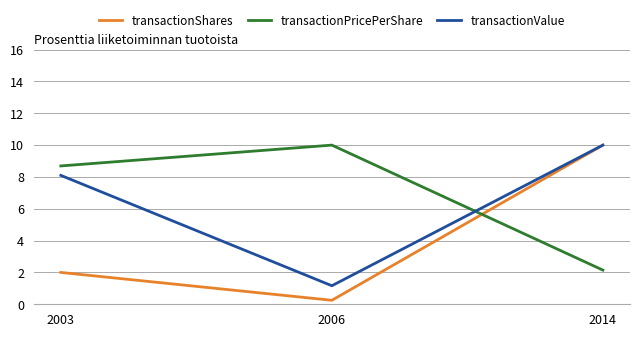

What is the maximum value for transactionShares?

10.0